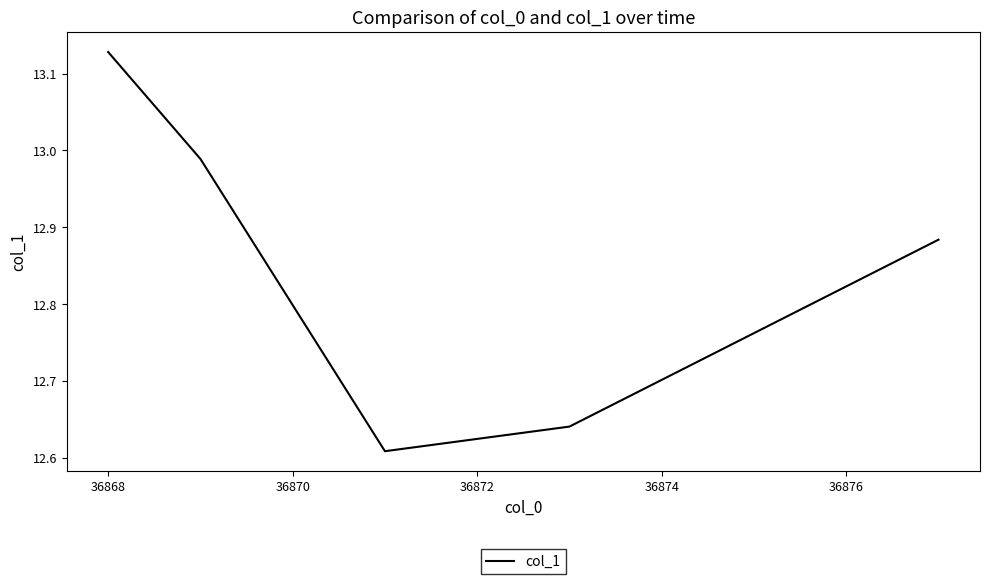

True or false: the data has more than 1 interior local peaks.

False